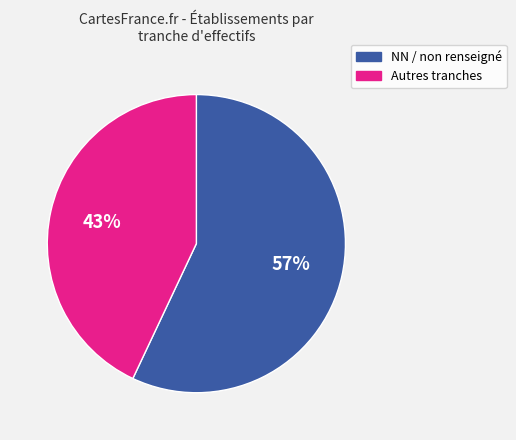

To the nearest percent, what portion does NN / non renseigné represent?

57%